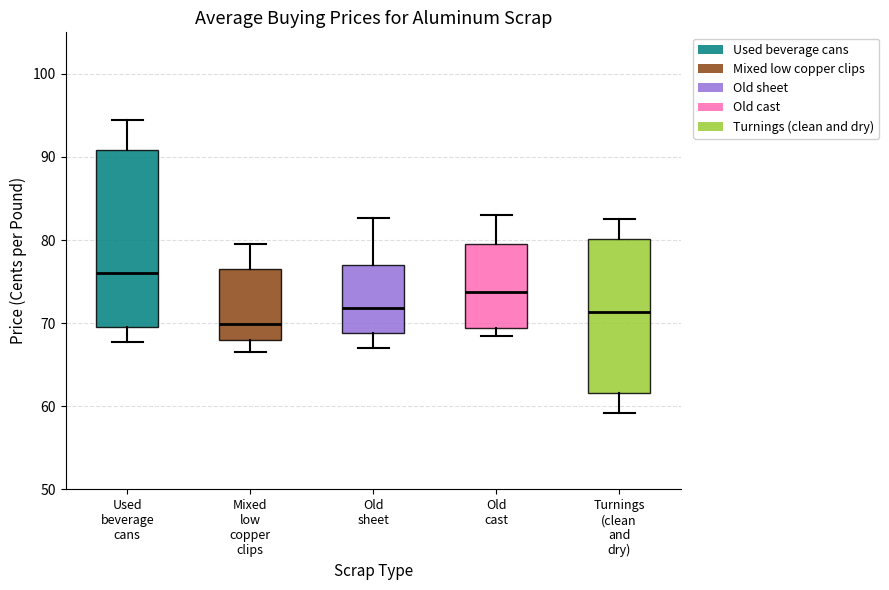

Where is the lower edge of the box for Old sheet on the y-axis? The values are not printed on the chart, so give them approximately, as read against the axis.

69